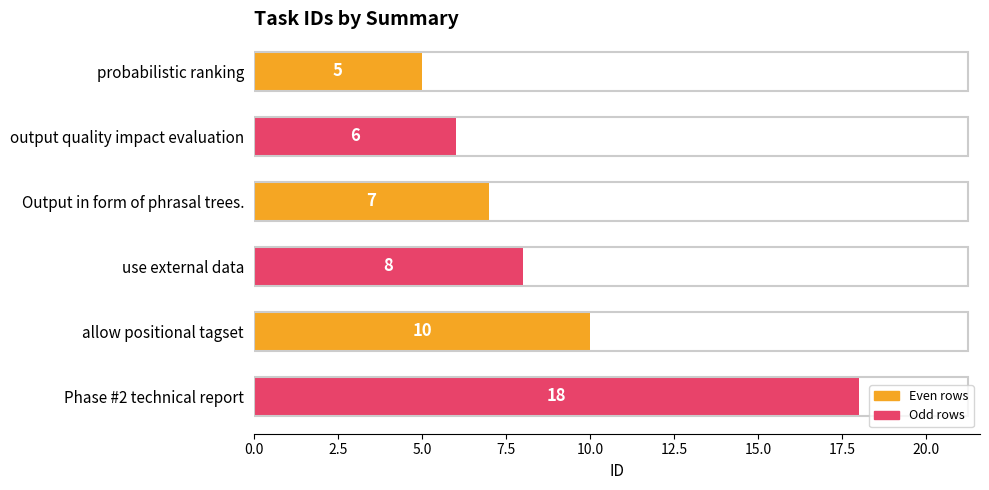

How many distinct data groups are displayed?

1